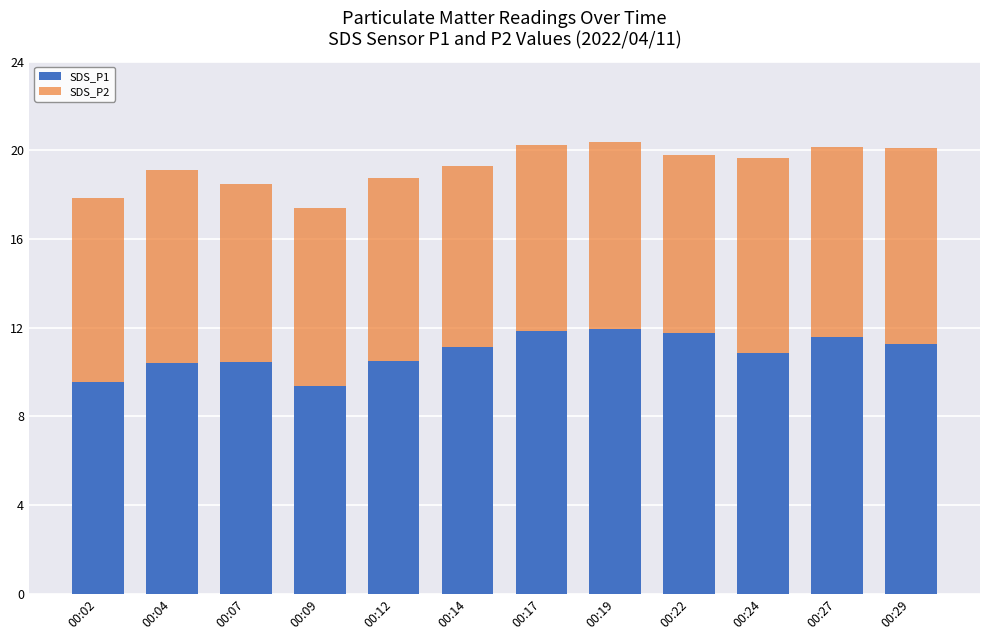

What is the minimum value for SDS_P1?

9.4